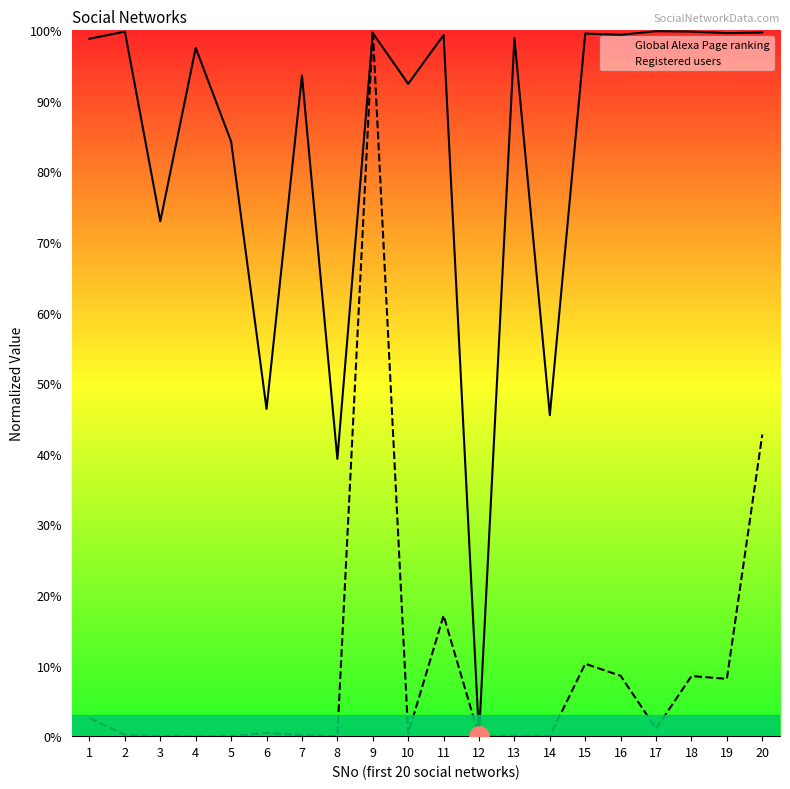

What is the difference between the highest and lowest values at 17?

1.0